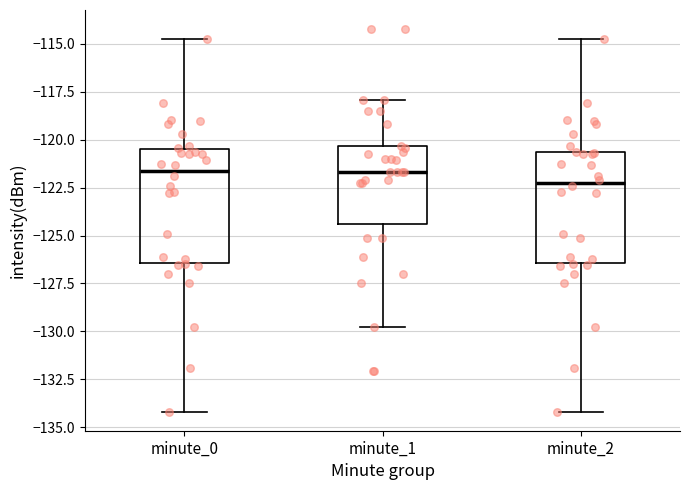

Where is the upper edge of the box for minute_0 on the y-axis? The values are not printed on the chart, so give them approximately, as read against the axis.

-120.5